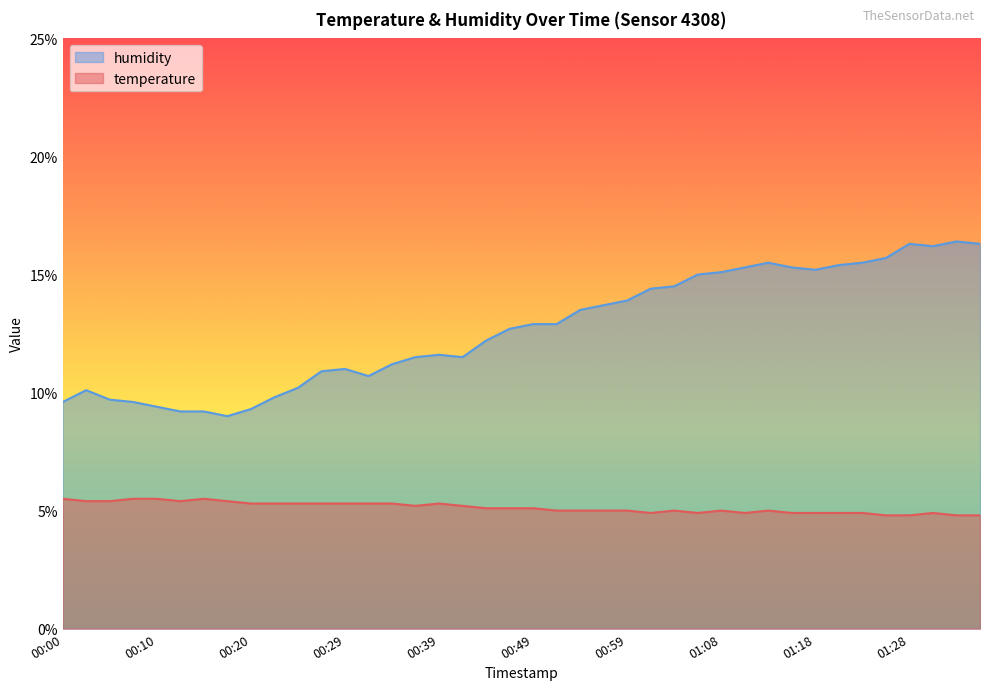

What is the label of the 8th point from the right?

01:18